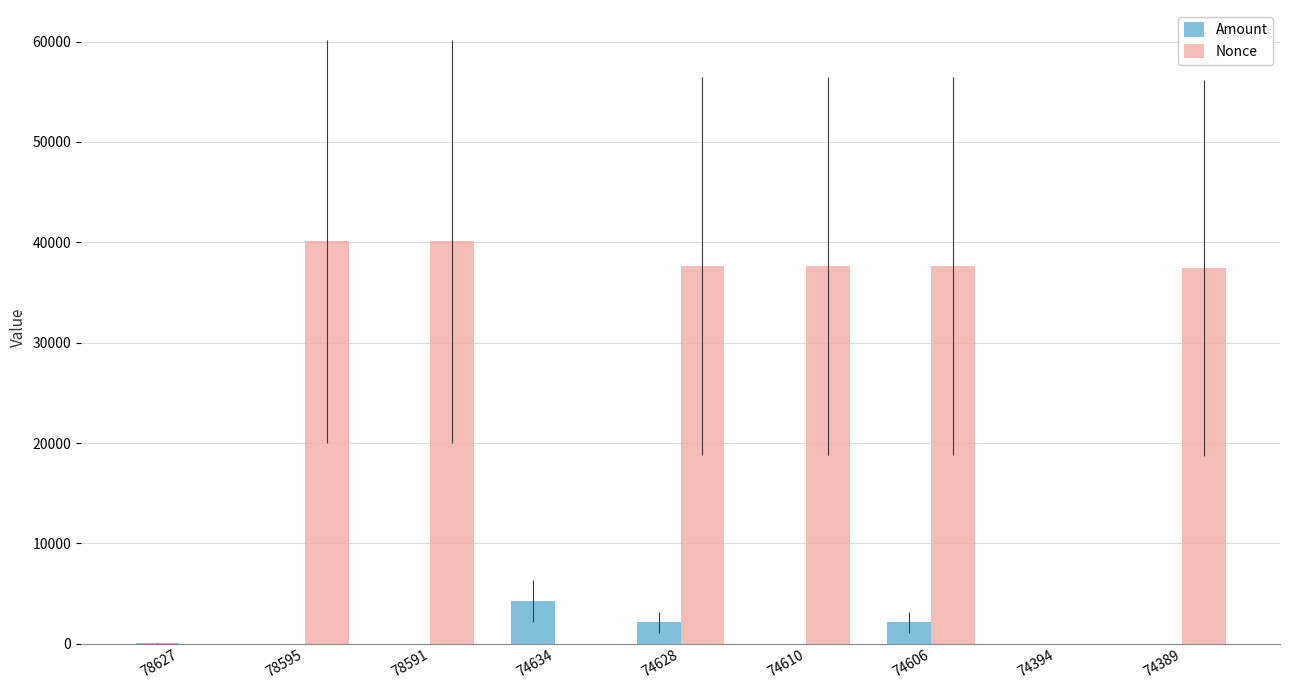

How many values in the Amount series exceed 13?

6